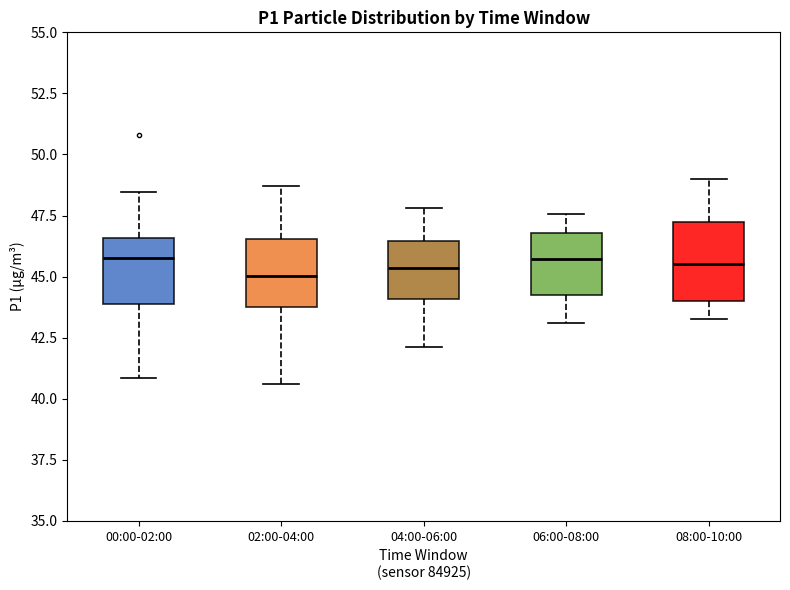

Reading left to right, transcribe this box plot: for each box, give where its median line is, the range the box spans, and where its two whiskers end, as read against the y-axis. The values are not printed on the chart, so give them approximately, as read against the axis.

00:00-02:00: median 46.0, box 44.0 to 46.5, whiskers 41.0 to 48.5
02:00-04:00: median 45.0, box 44.0 to 46.5, whiskers 40.5 to 48.5
04:00-06:00: median 45.5, box 44.0 to 46.5, whiskers 42.0 to 48.0
06:00-08:00: median 45.5, box 44.5 to 47.0, whiskers 43.0 to 47.5
08:00-10:00: median 45.5, box 44.0 to 47.5, whiskers 43.5 to 49.0